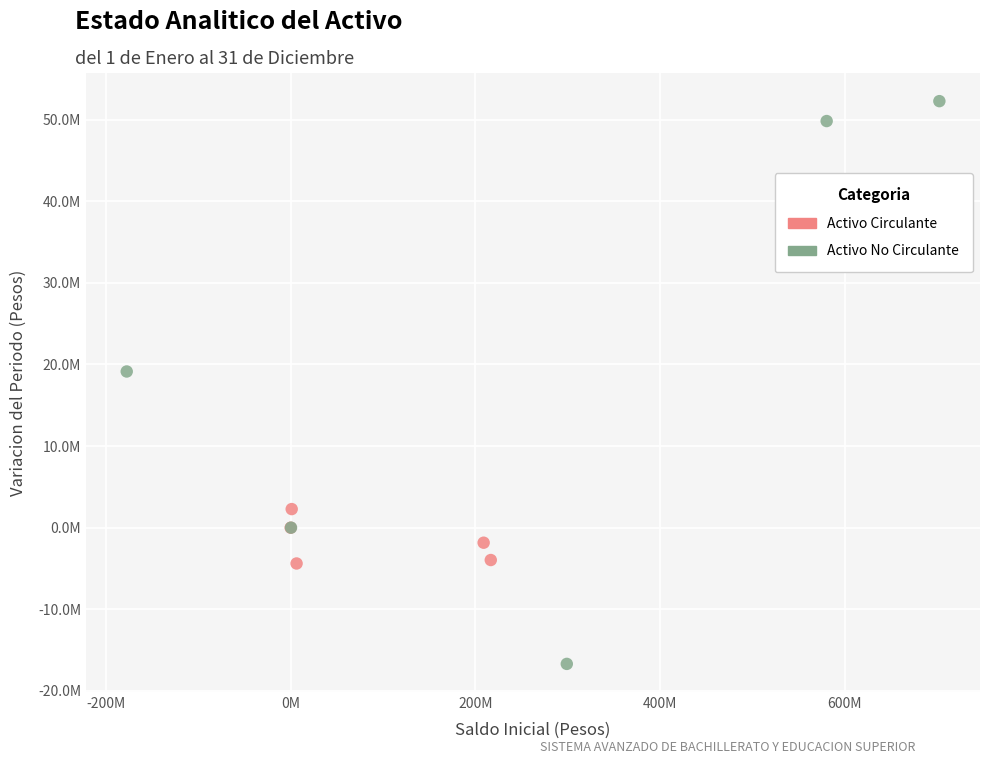

Which series has the widest spread of Y values?

Activo No Circulante